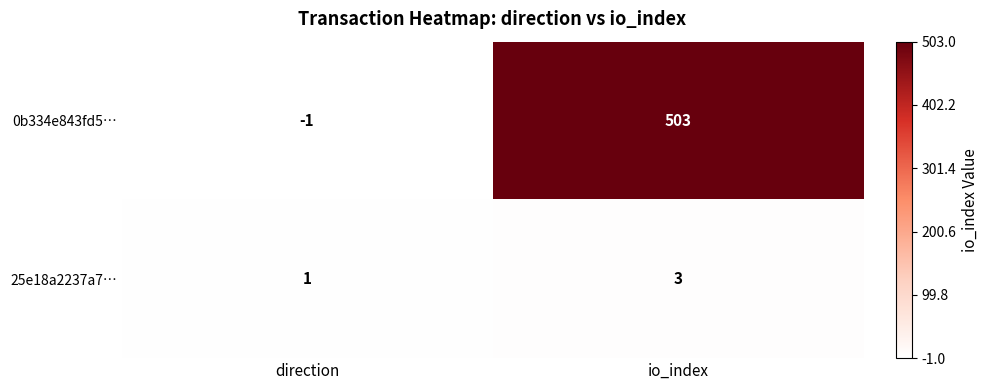

Reading left to right, what are all the values shown in this chart?

0b334e843fd5…: -1	503
25e18a2237a7…: 1	3